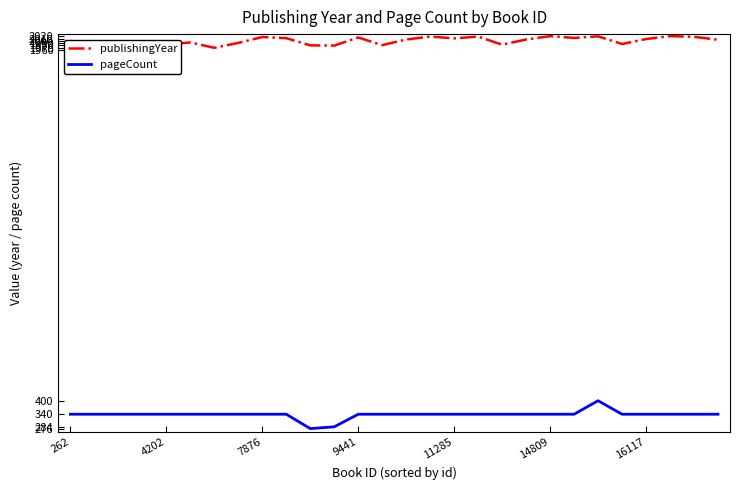

True or false: publishingYear and pageCount intersect in this chart.

False